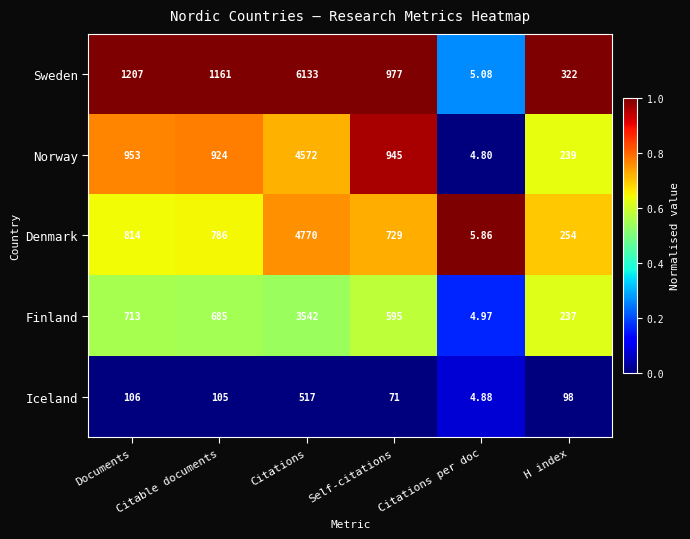

Which series has the widest spread of values?

Sweden